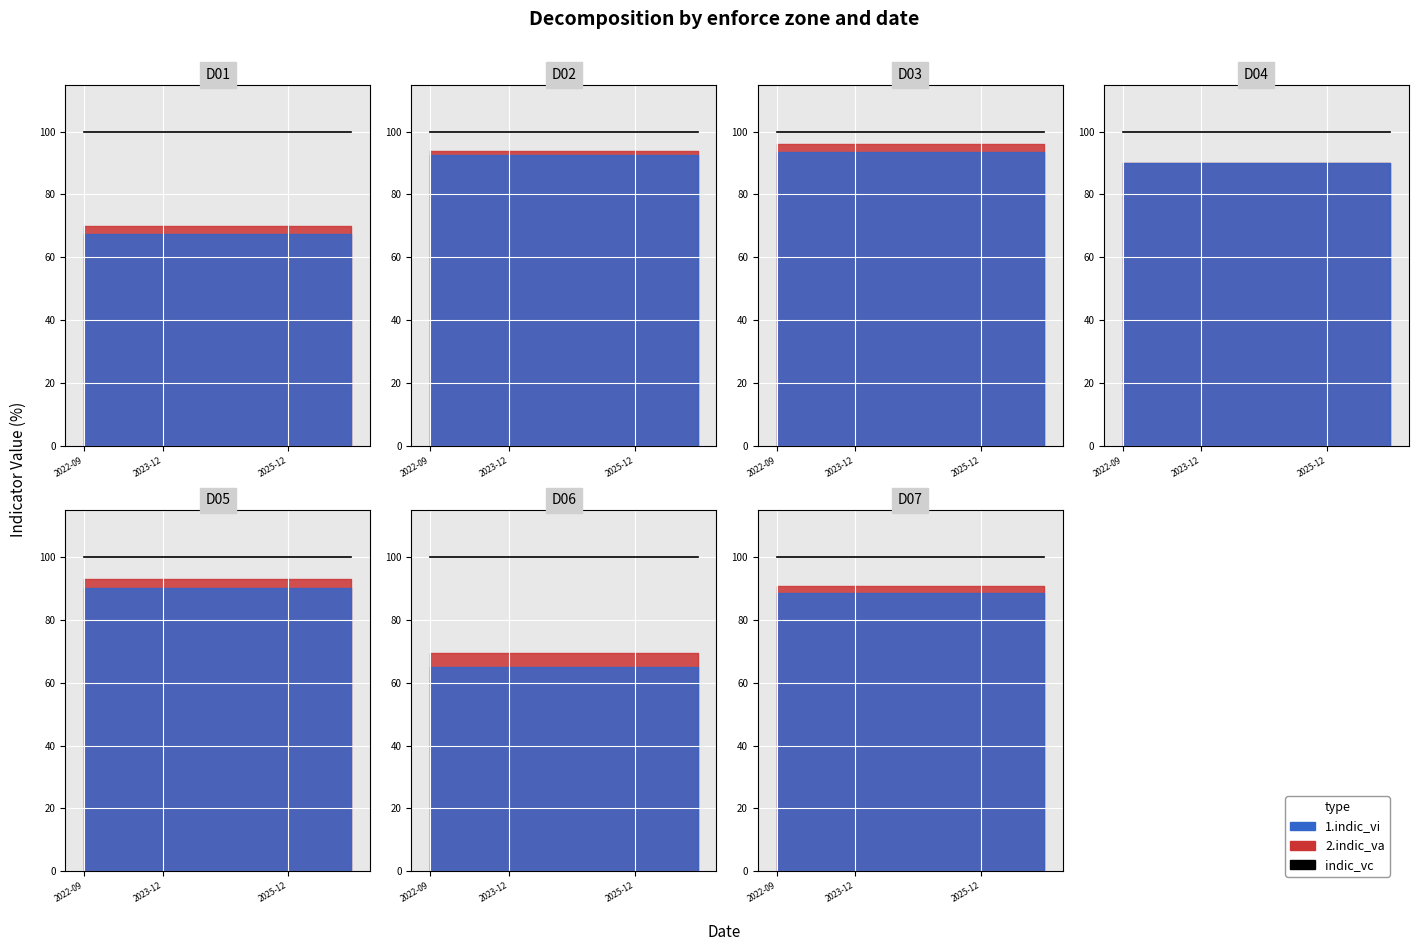

Between 1 and 12, which series saw the biggest shift?

indic_vi